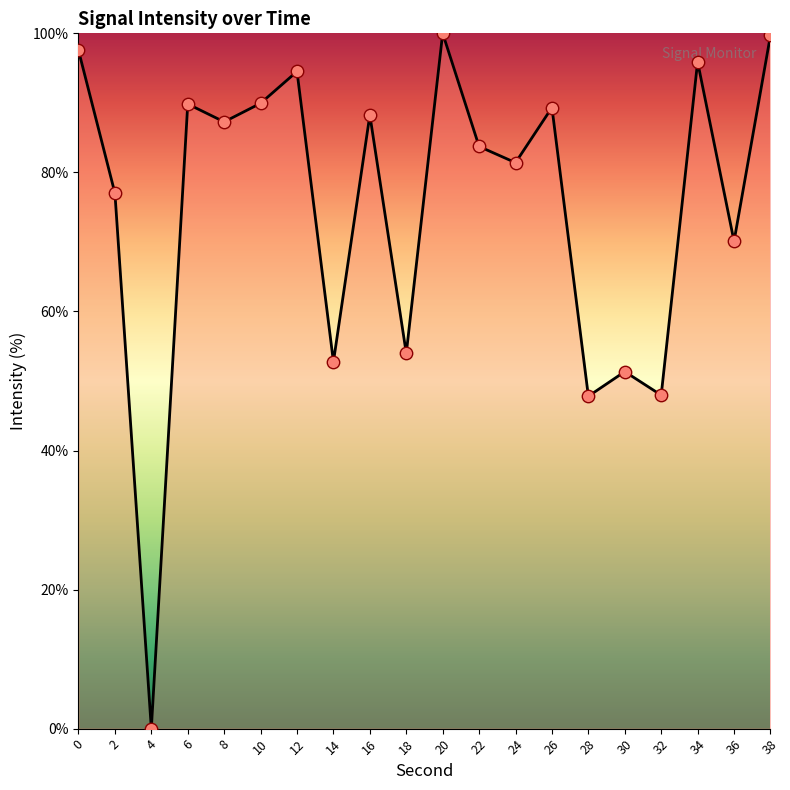

Approximately how many times larger is the value at 2 compared to 10?

0.9